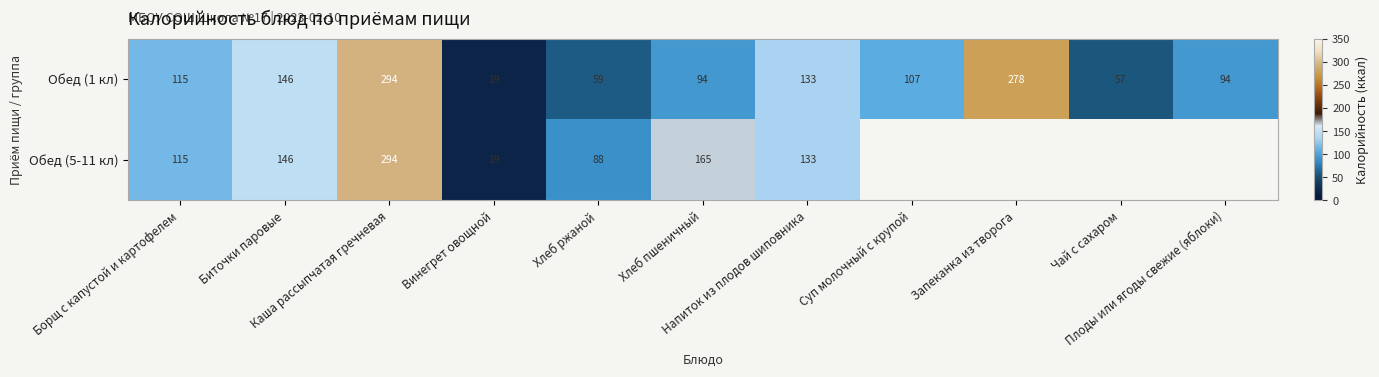

The value of Обед (1 кл) at Винегрет овощной is 33. True or false?

False